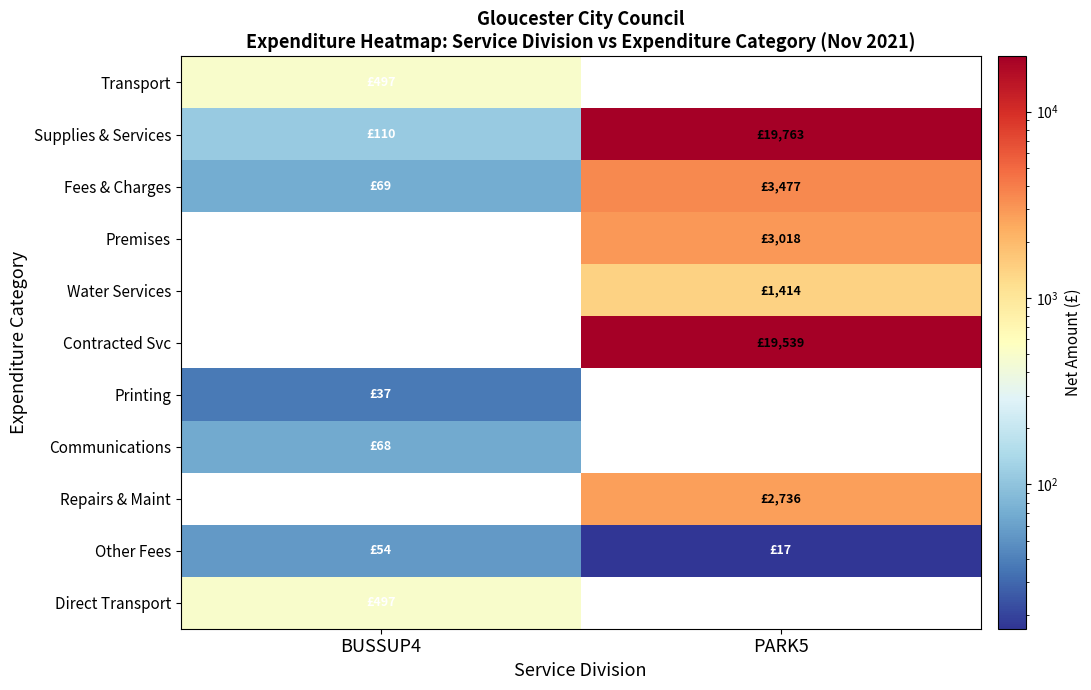

Between BUSSUP4 and PARK5, which series saw the biggest shift?

Supplies & Services